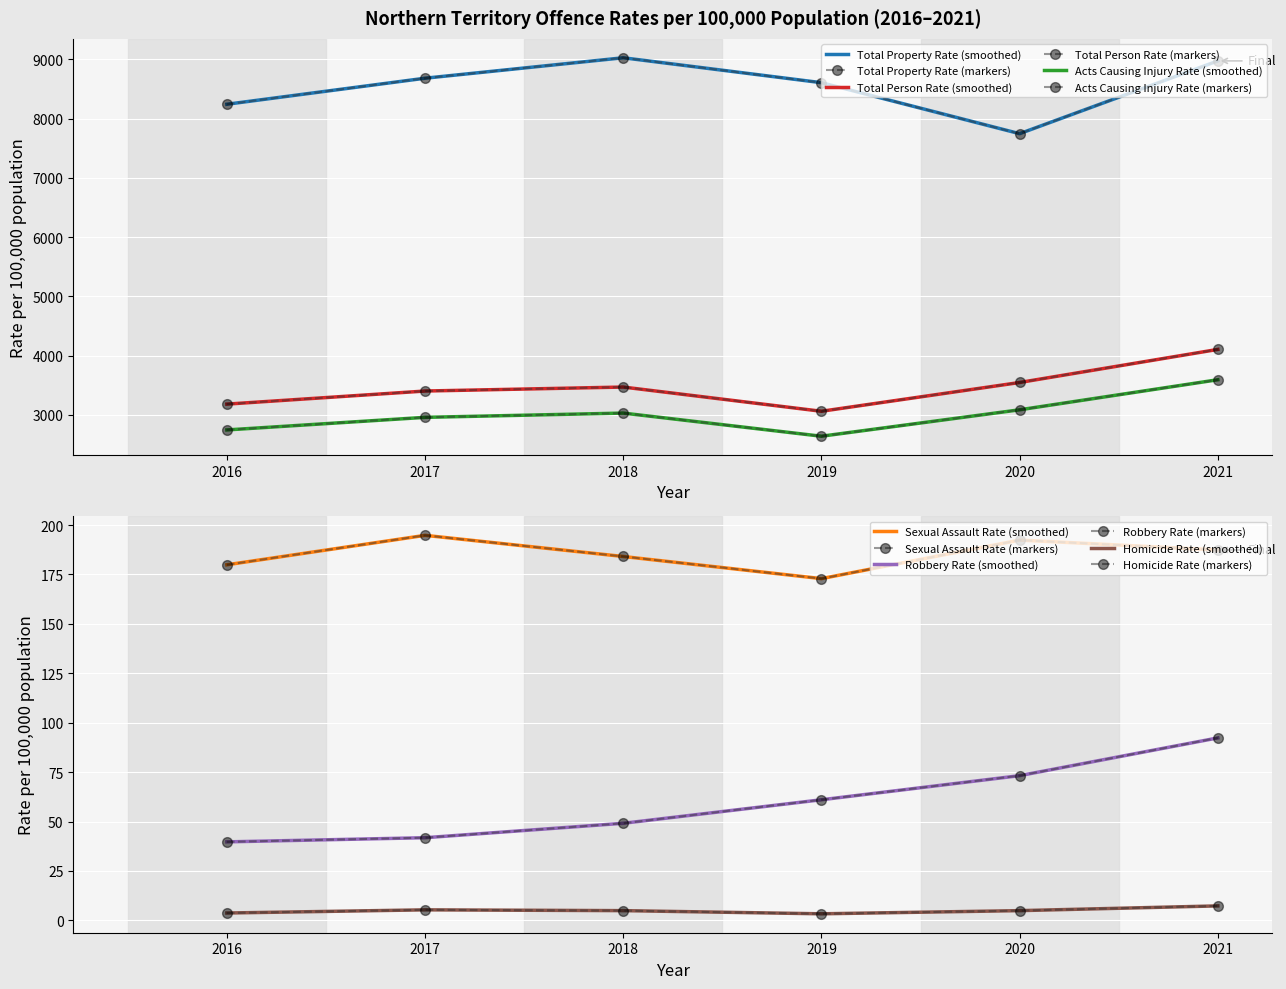

How many interior local valleys does the Total Property Rate series have?

1